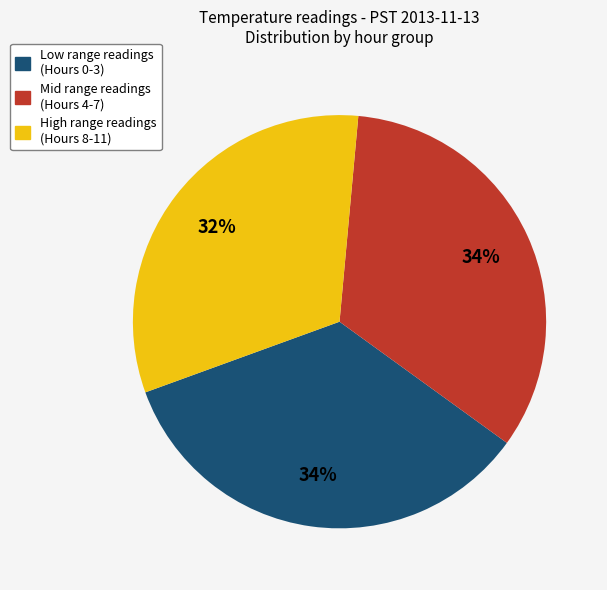

To the nearest percent, what is the difference between the largest and smallest slice percentages?

2%